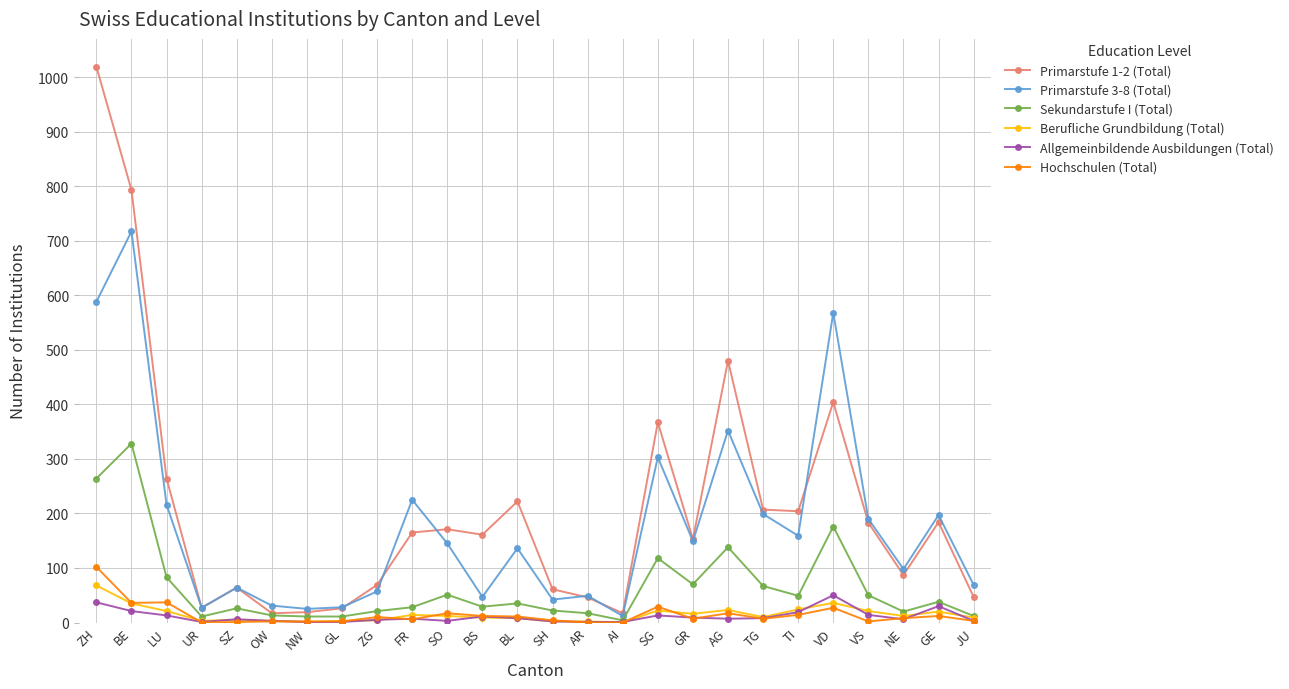

Which series has the widest spread of values?

Primarstufe 1-2 (Total)